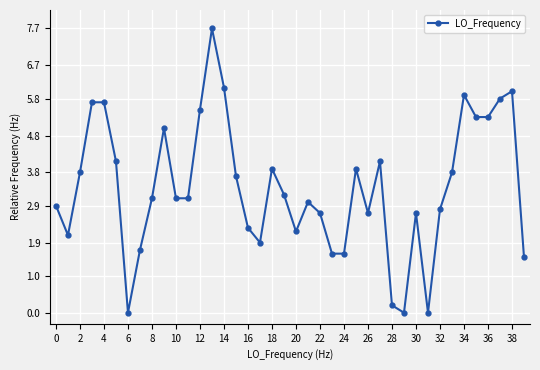

What is the value of the 10th point from the left?

5.0